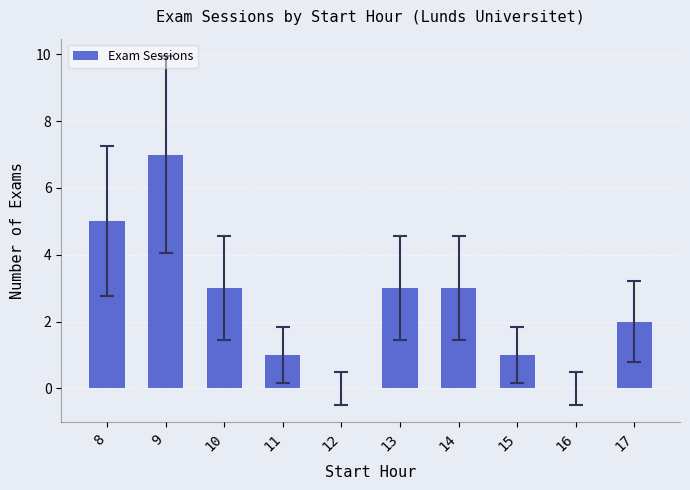

What is the approximate value at 9?

7